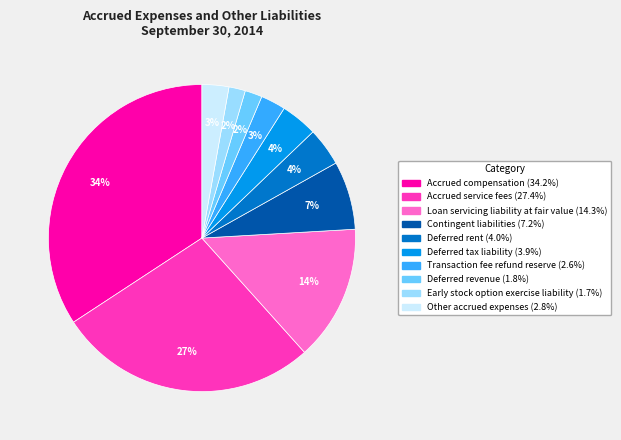

Is Deferred revenue the majority of the pie?

No